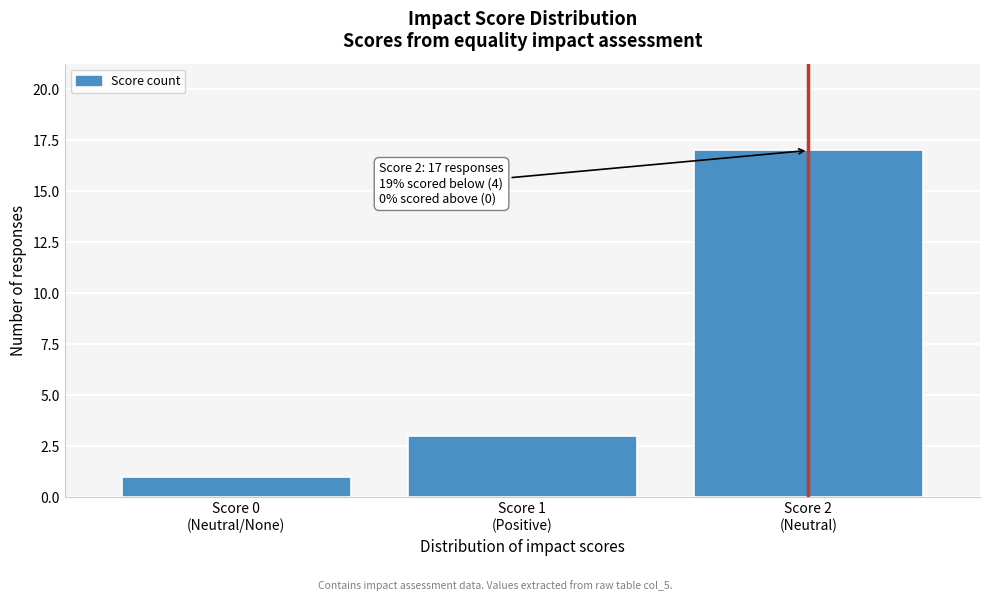

Reading left to right, transcribe all the data shown in this chart.

1	3	17